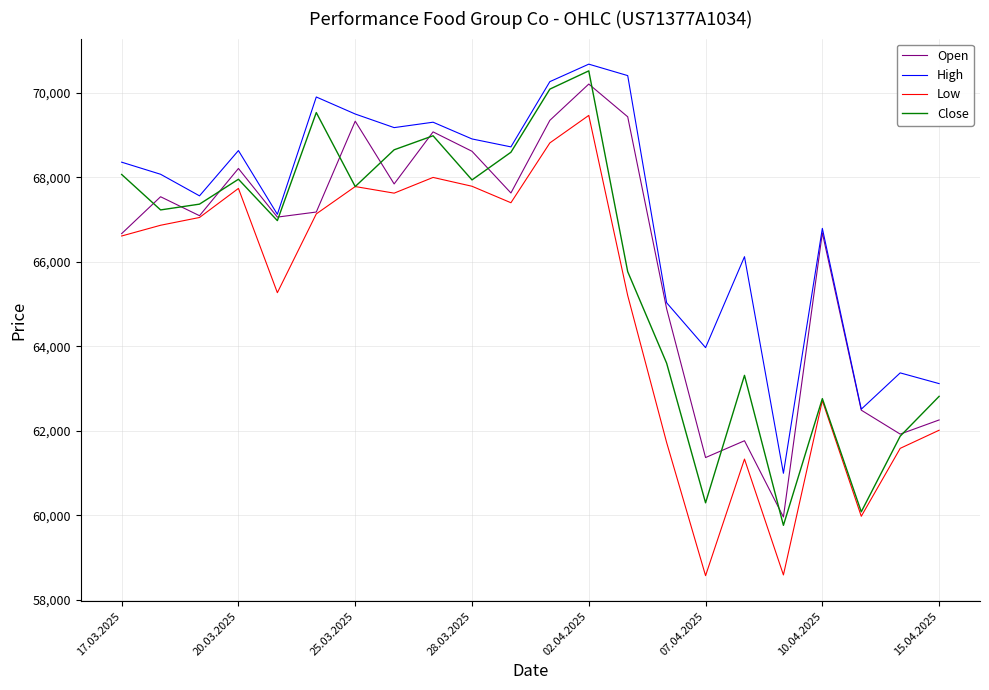

What is the average value of the Open series?

66211